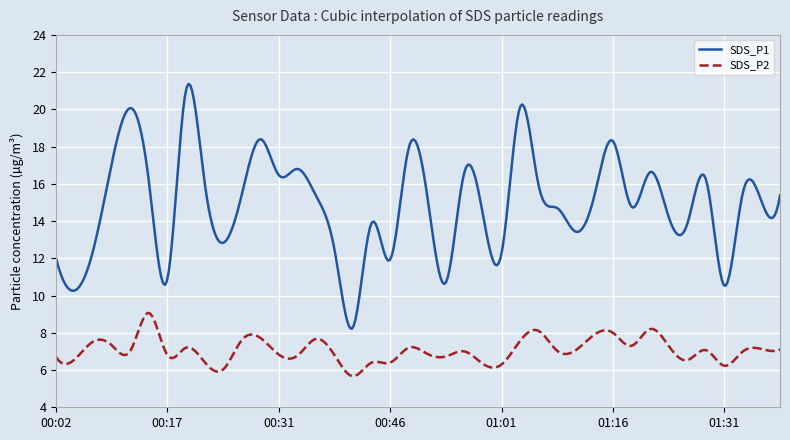

Which series has the largest total across all categories?

SDS_P1